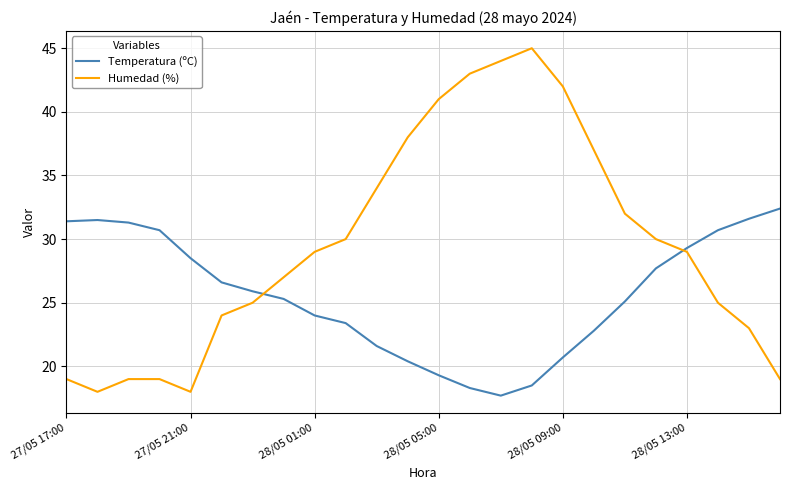

List the series in order of their overall mean, highest first.

Humedad (%), Temperatura (ºC)